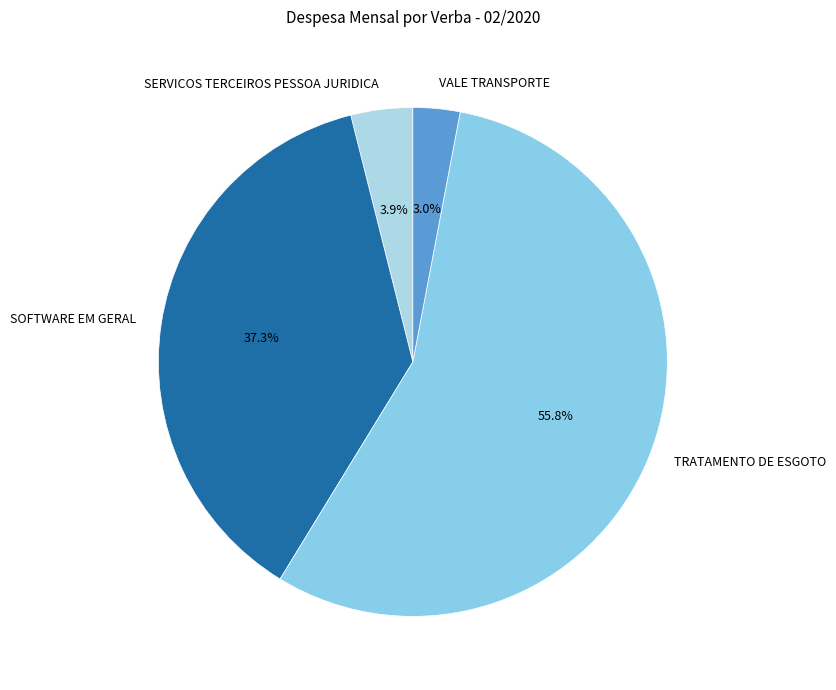

To the nearest percent, what is the difference between the largest and smallest slice percentages?

53%